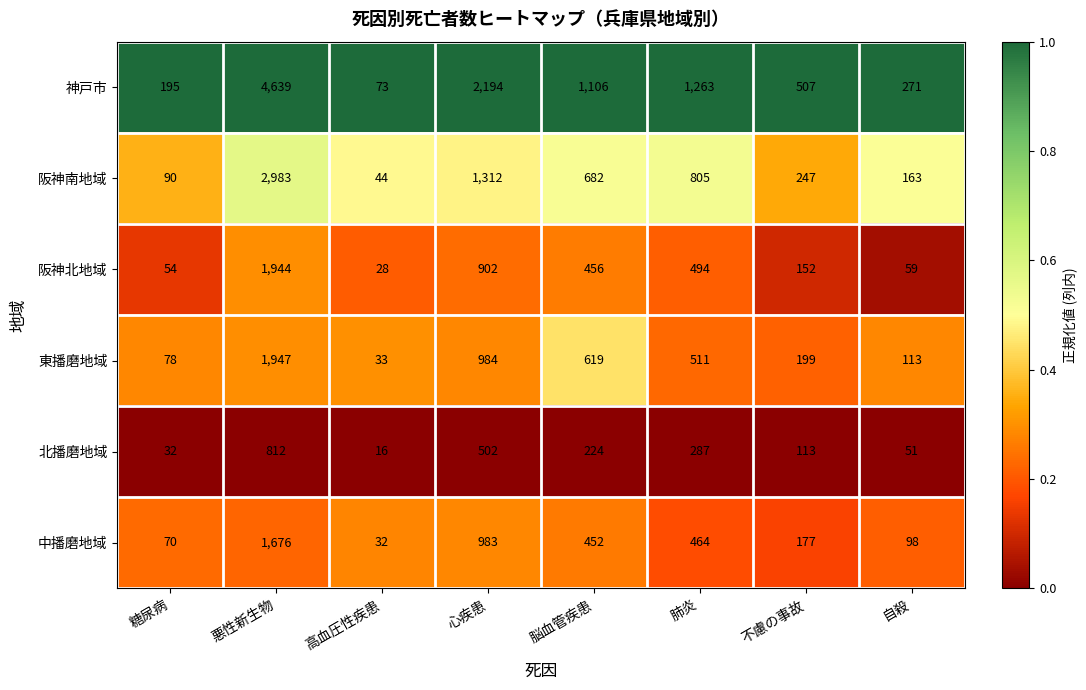

Which series changed the most between 悪性新生物 and 高血圧性疾患?

神戸市